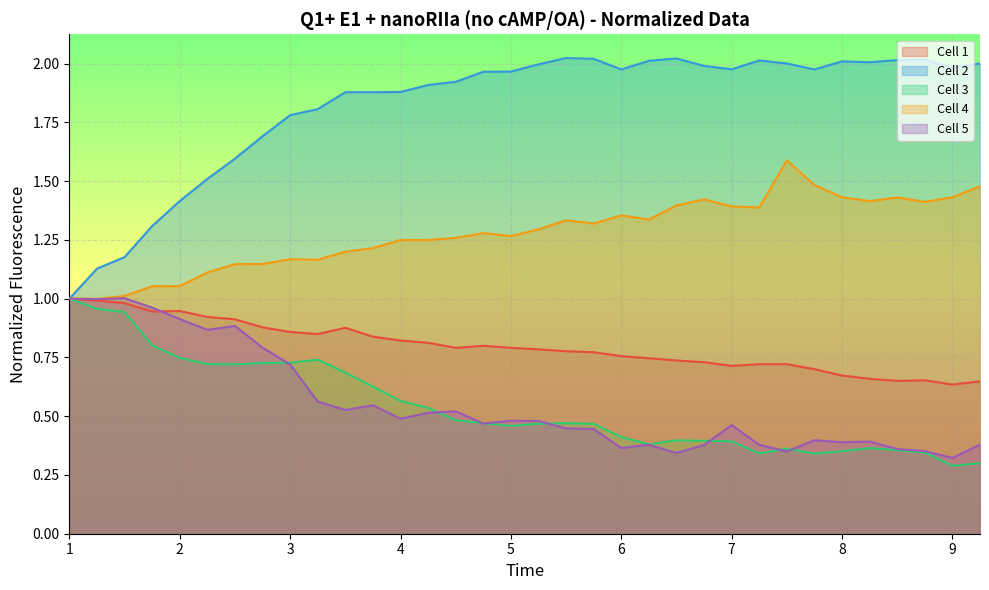

Which series has the widest spread of values?

Cell 2